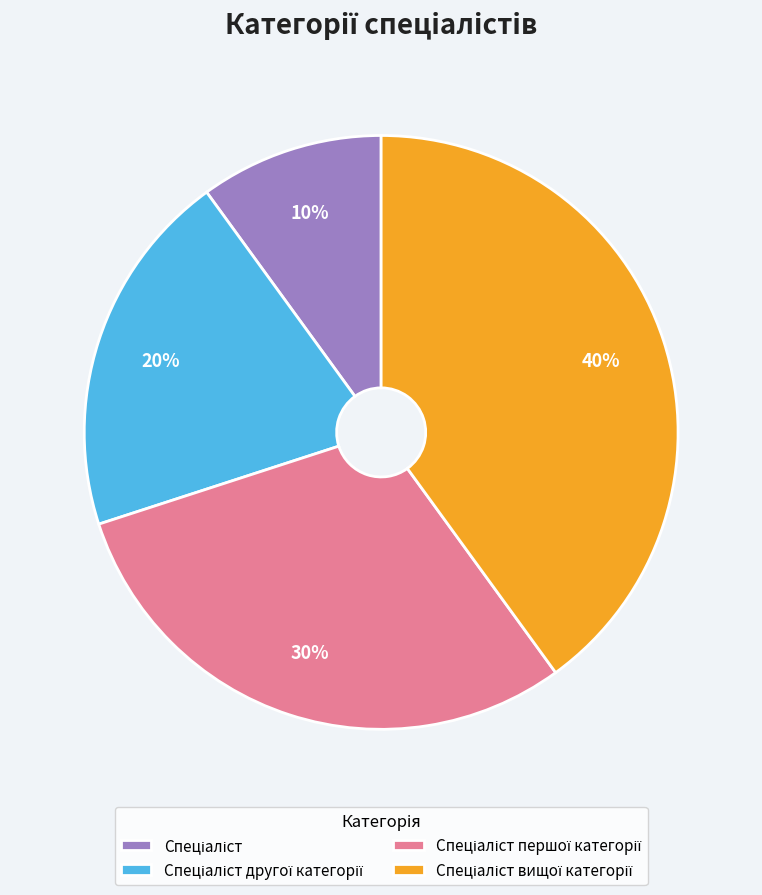

Is there a majority slice in this chart?

No